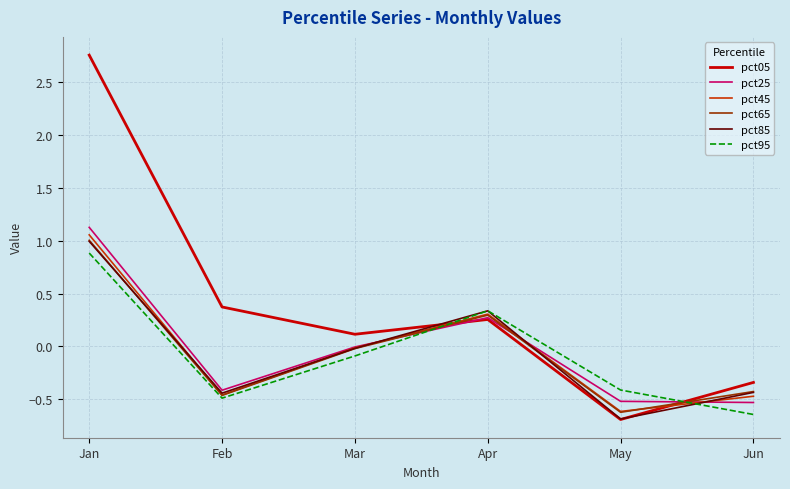

In pct05, how many points are lower than both neighbors (excluding endpoints)?

2